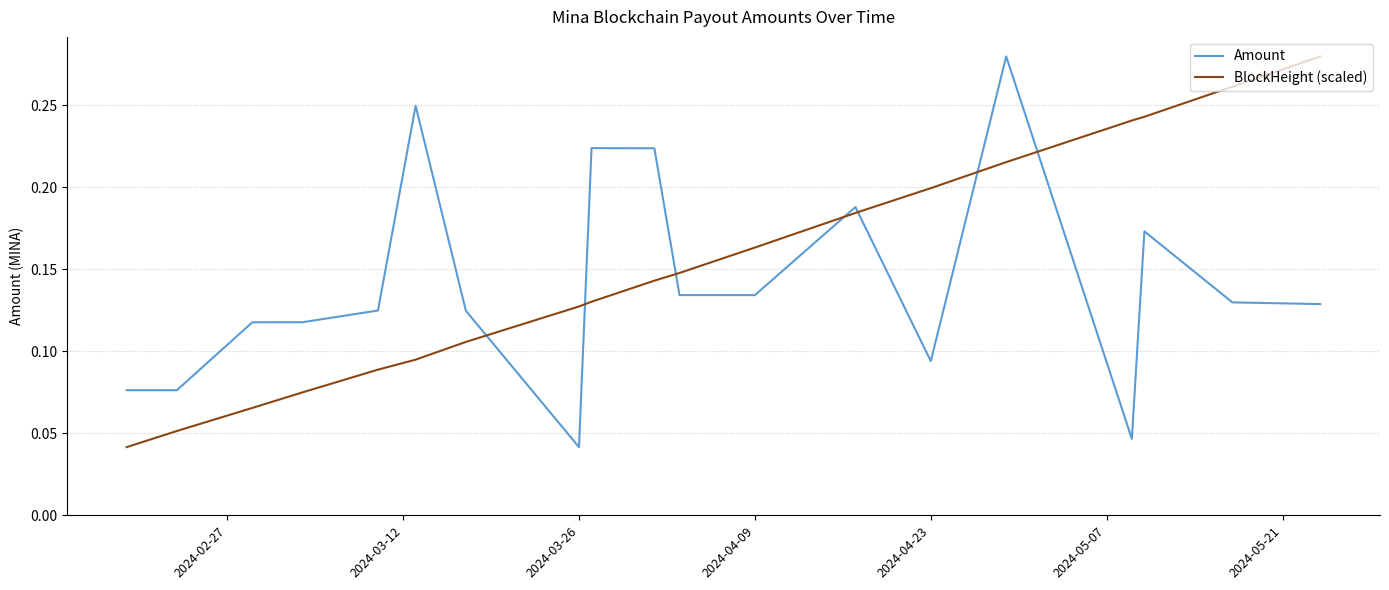

List the series in order of their overall mean, lowest first.

Amount, BlockHeight (scaled)